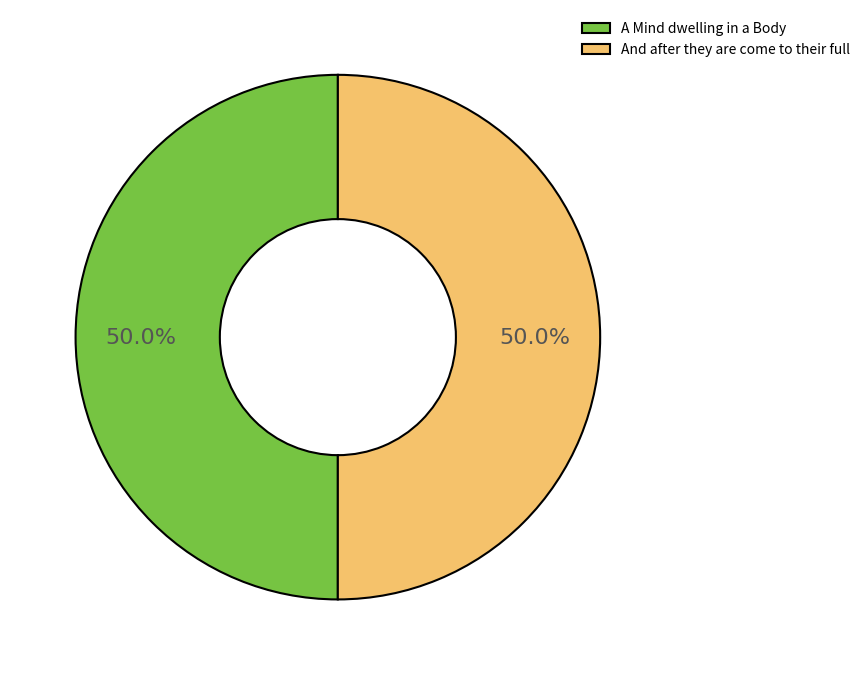

Do A Mind dwelling in a Body and And after they are come to their full together represent more than half of the pie?

Yes